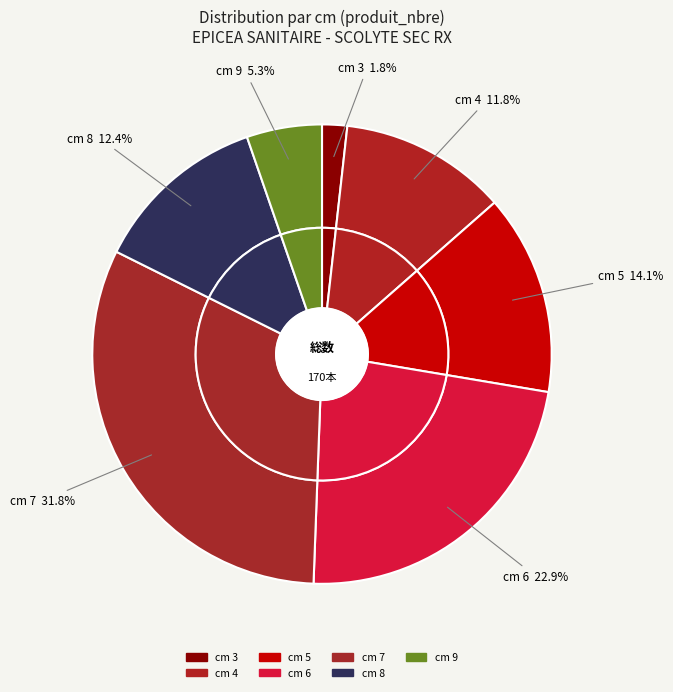

Is it true that 6 is 23% of the pie?

True